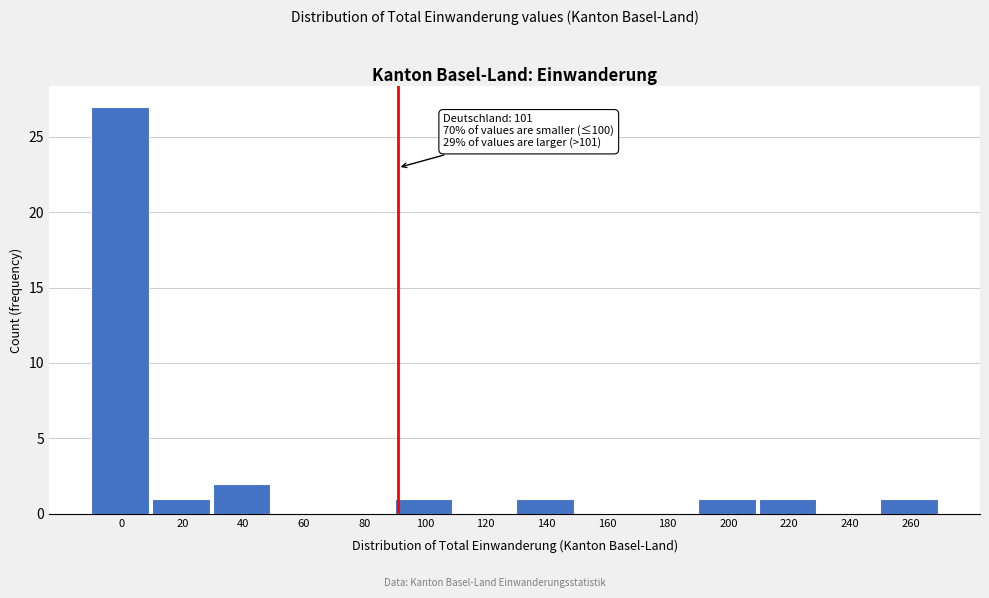

Reading left to right, list all the values displayed in this chart.

0=27	20=1	40=2	60=0	80=0	100=1	120=0	140=1	160=0	180=0	200=1	220=1	240=0	260=1